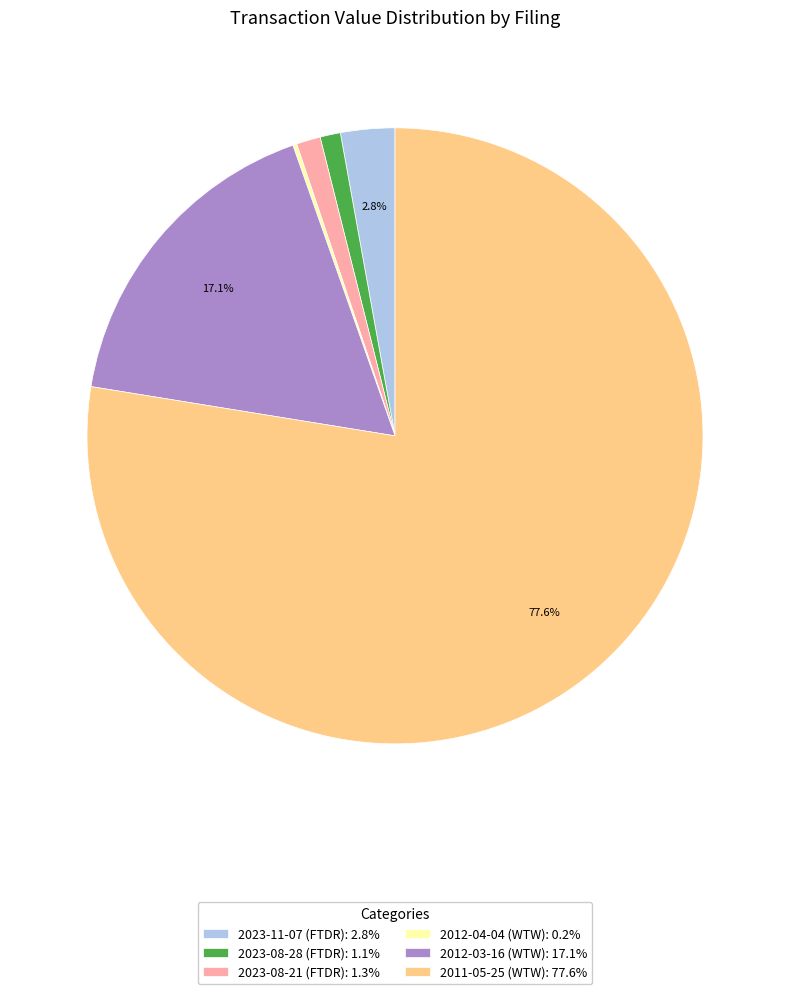

Combined, do 2012-03-16 (WTW): 17.1% and 2023-11-07 (FTDR): 2.8% account for over 50%?

No